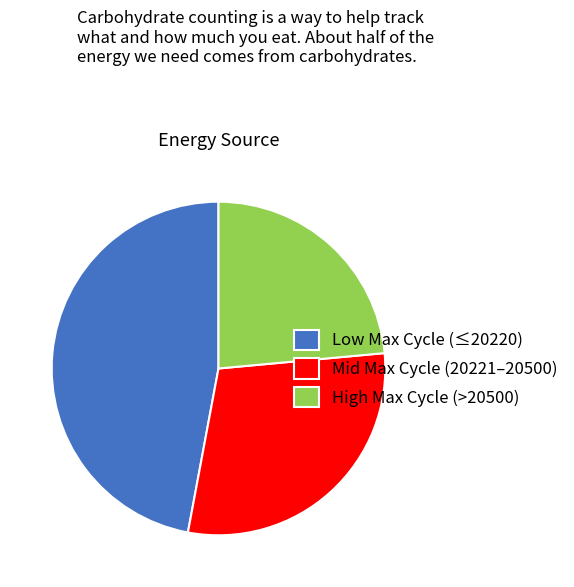

Rank the categories by value from highest to lowest.

Low Max Cycle (≤20220), Mid Max Cycle (20221–20500), High Max Cycle (>20500)